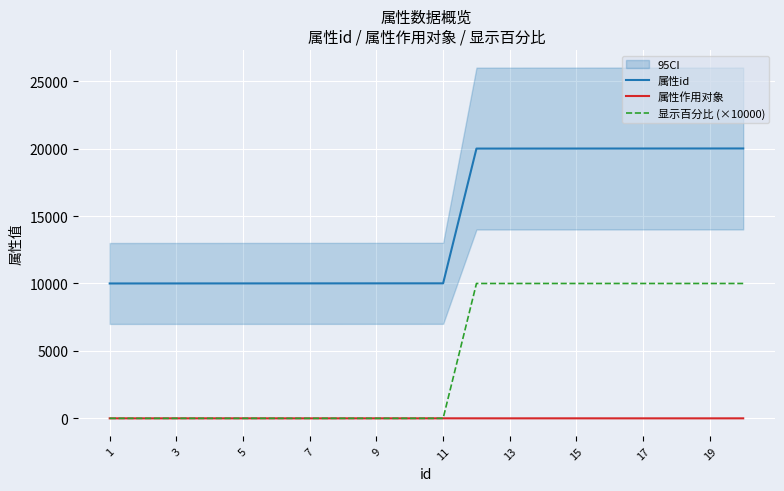

Reading left to right, transcribe all the data shown in this chart.

属性id: 10001	10002	10003	10004	10005	10006	10007	10008	10009	10010	10011	20001	20002	20003	20004	20005	20006	20007	20008	20009
属性作用对象: 2	1	2	2	2	1	1	1	2	1	3	2	1	2	2	1	1	1	1	2
显示百分比 (×10000): 0	0	0	0	0	0	0	0	0	0	0	10000	10000	10000	10000	10000	10000	10000	10000	10000